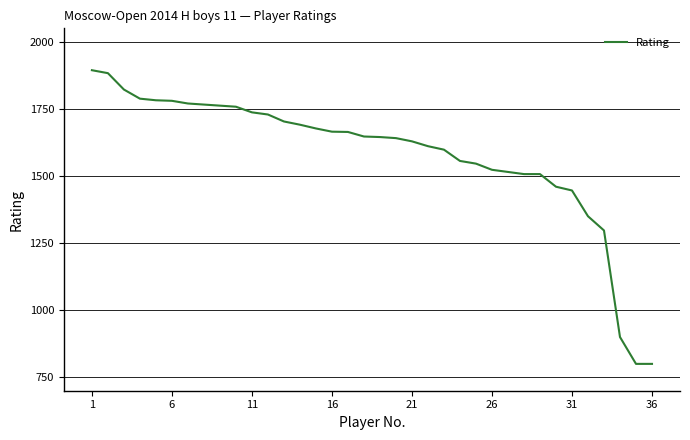

How many values are below 1647?

18